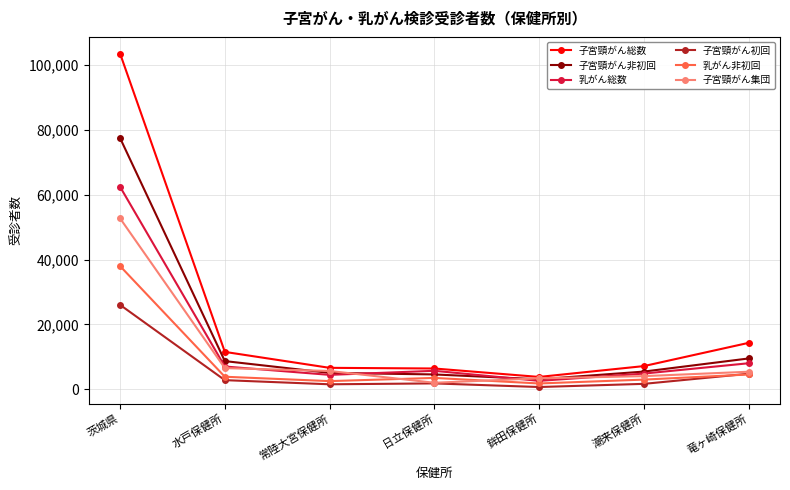

Where is the first local minimum for 乳がん総数?

常陸大宮保健所